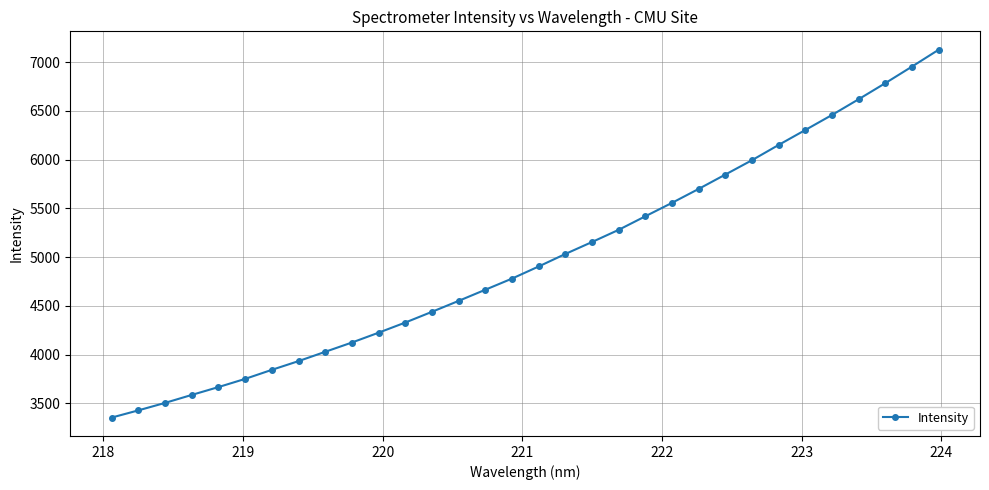

What is the value of the 7th point from the left?

3845.1